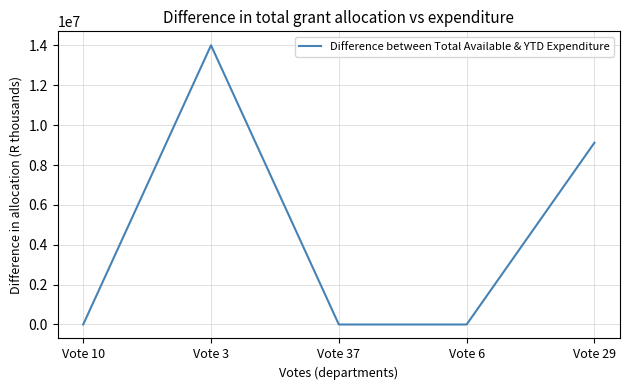

The value at Vote 29 is 15307689. True or false?

False